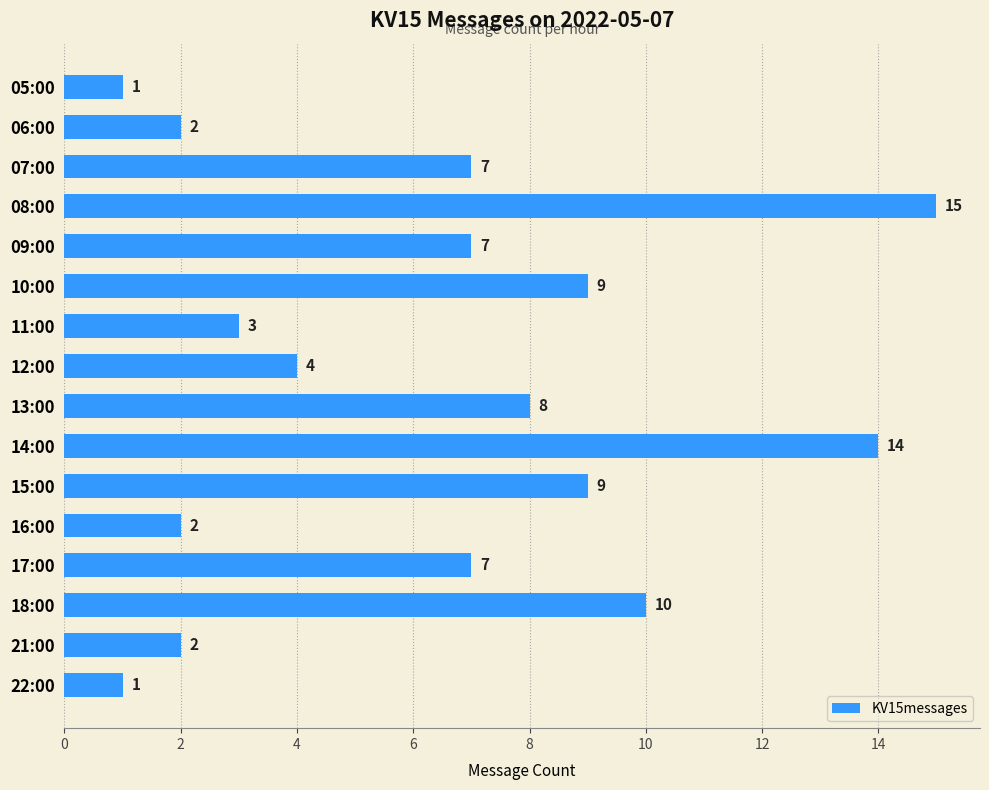

True or false: the data shows 5 at 11:00.

False